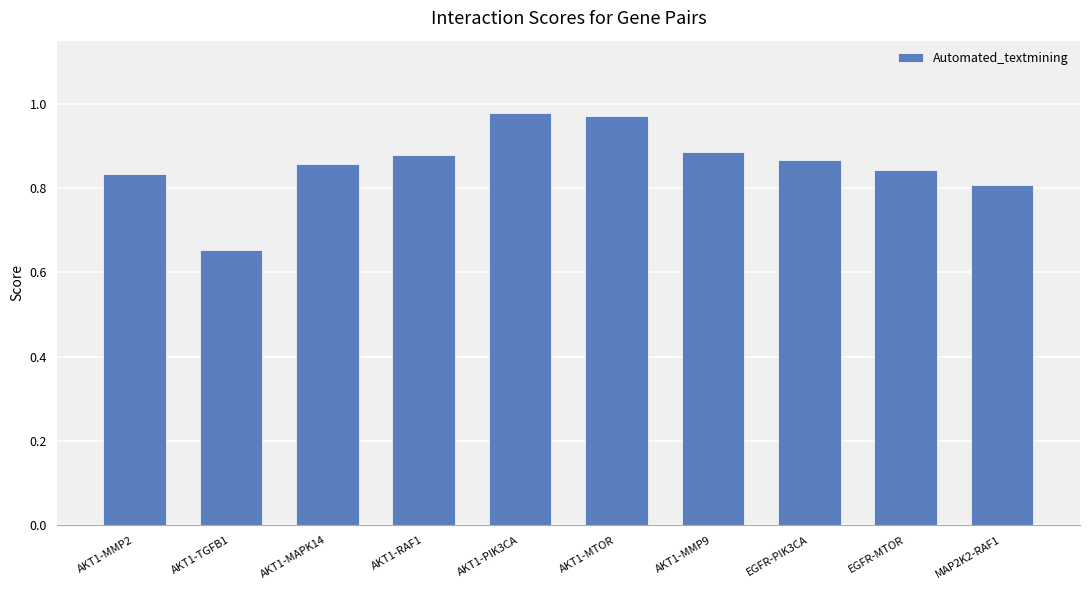

True or false: the data shows 1.2 at EGFR-MTOR.

False